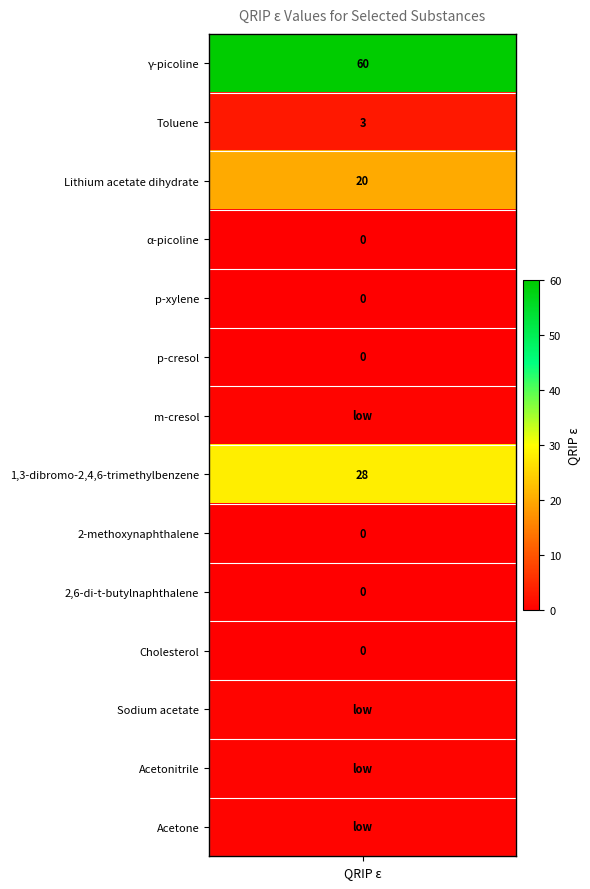

True or false: the data shows 28 at 7.

True